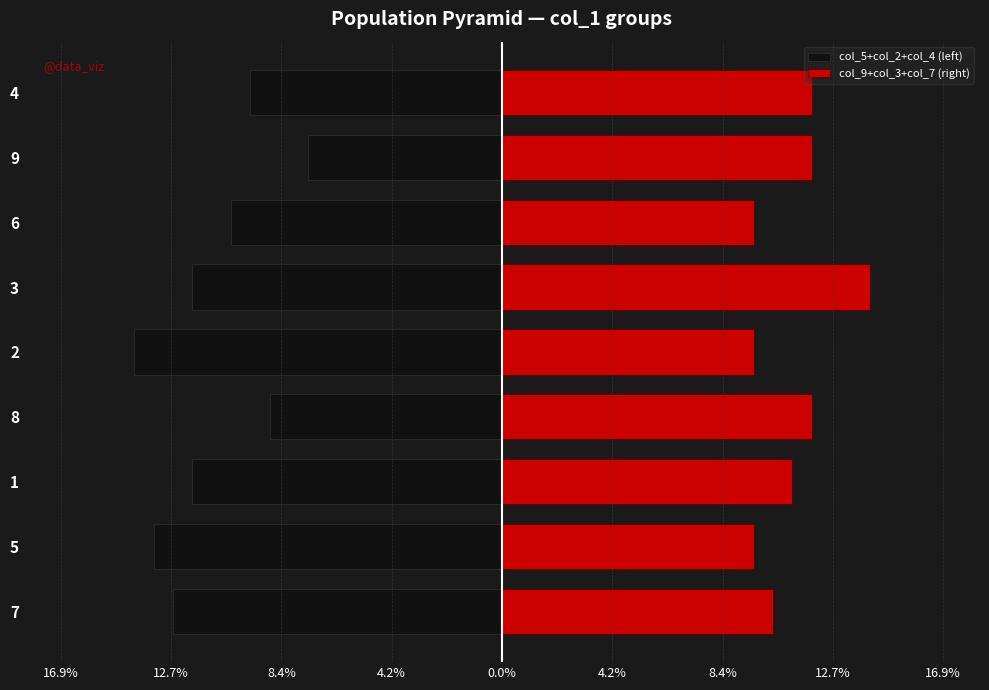

What is the difference between the maximum and minimum values in the col_5+col_2+col_4 (left) series?

6.7